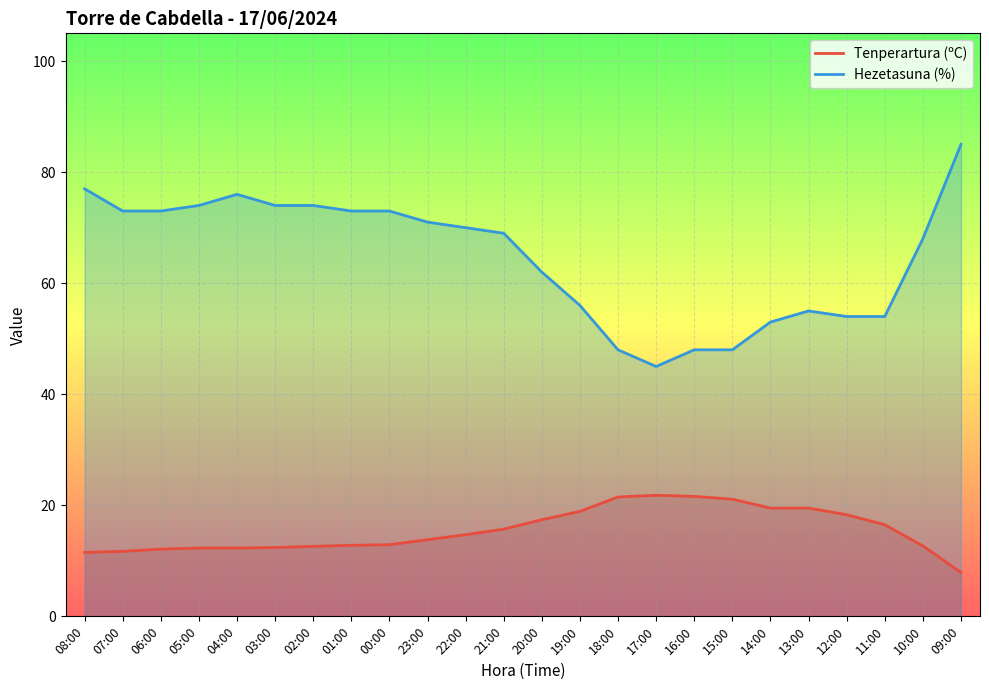

What is the difference between the second highest and minimum values in the Tenperartura (ºC) series?

13.7